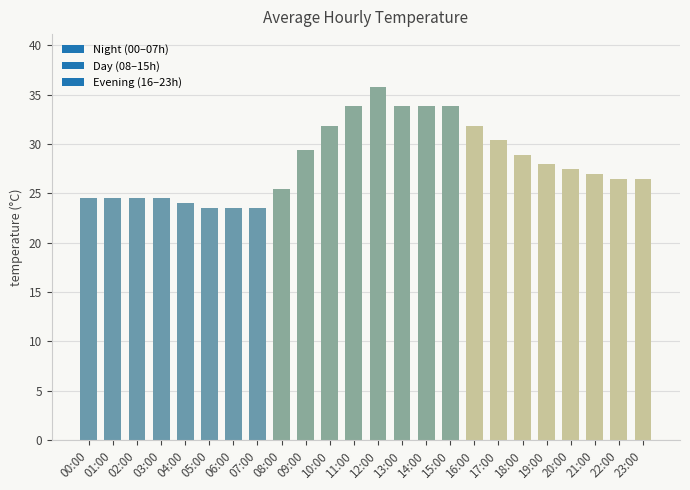

What is the maximum value shown in the chart?

35.8